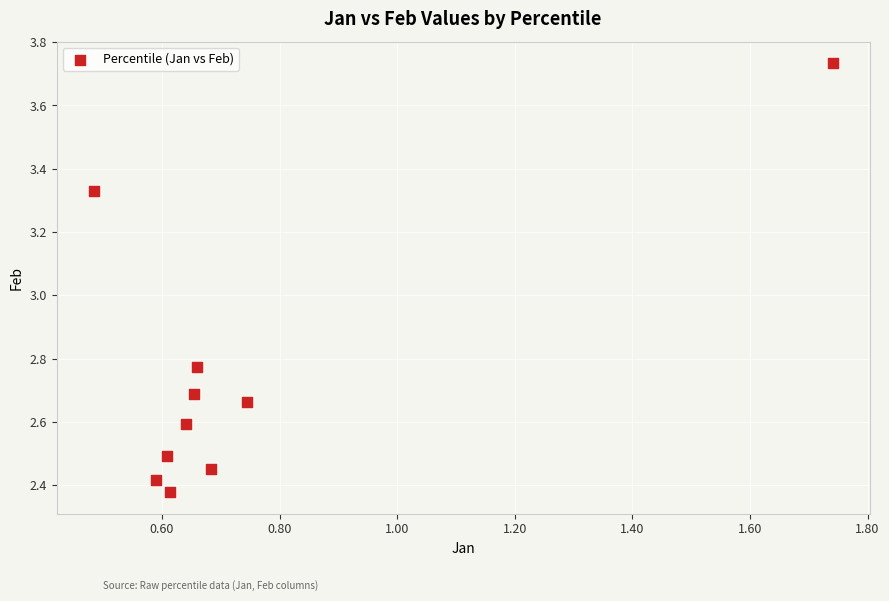

What is the range of Y values (max minus min)?

1.4